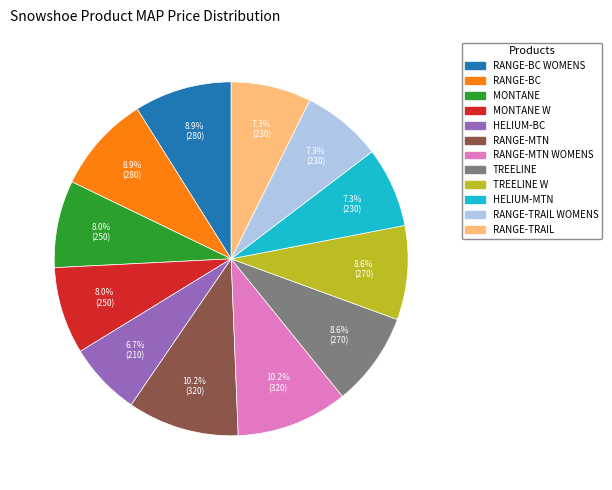

Is there any slice that represents more than half of the pie?

No